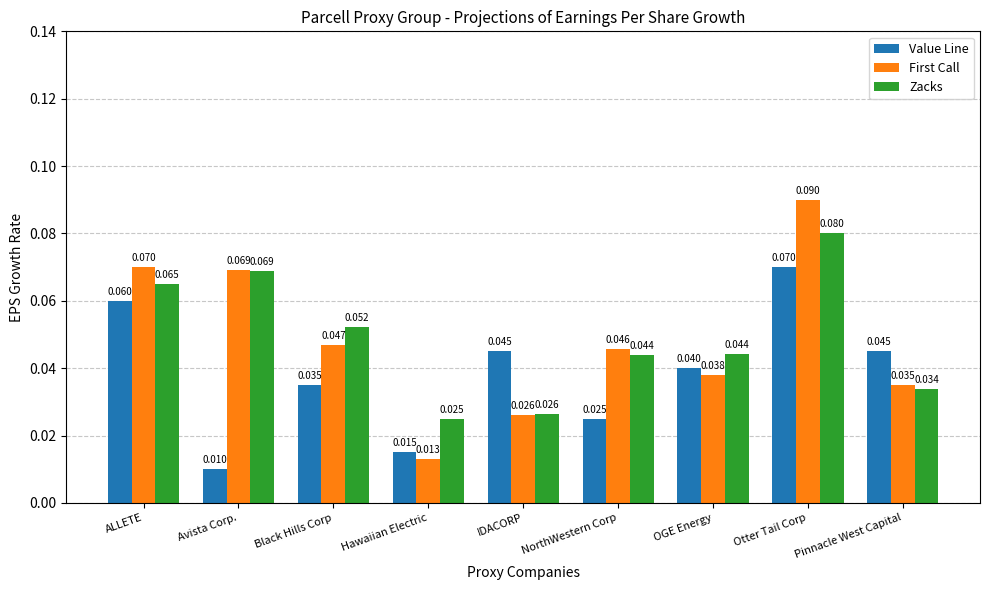

How many distinct data groups are displayed?

3